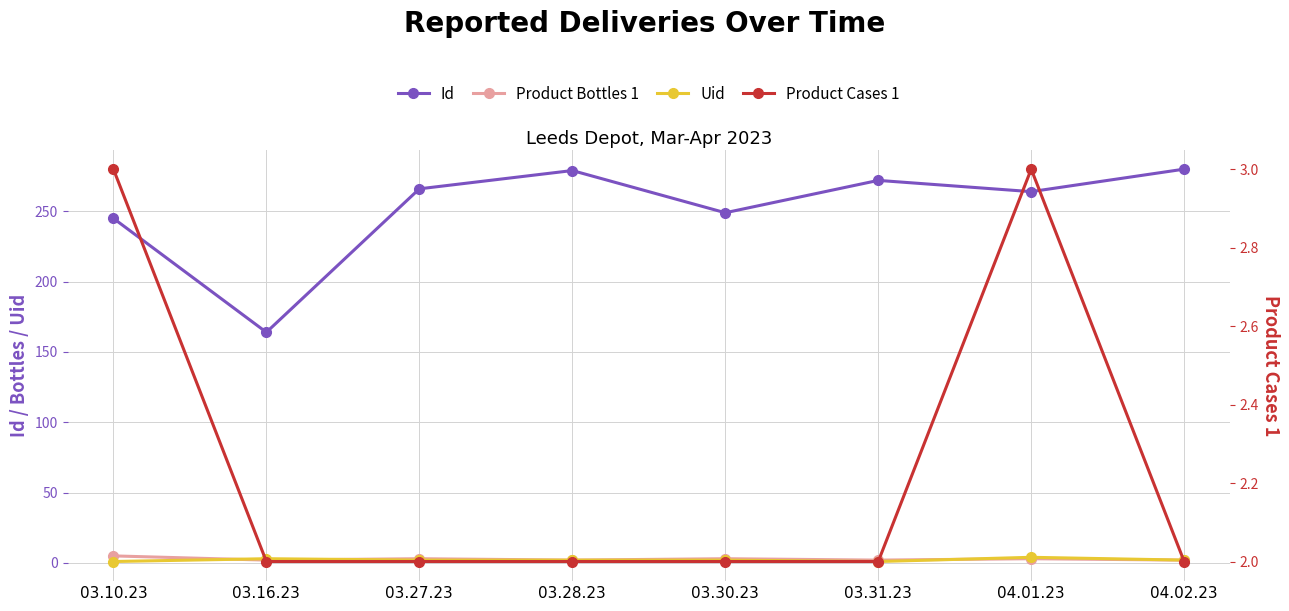

Rank the series by their maximum value, from highest to lowest.

Id, Product Bottles 1, Uid, Product Cases 1